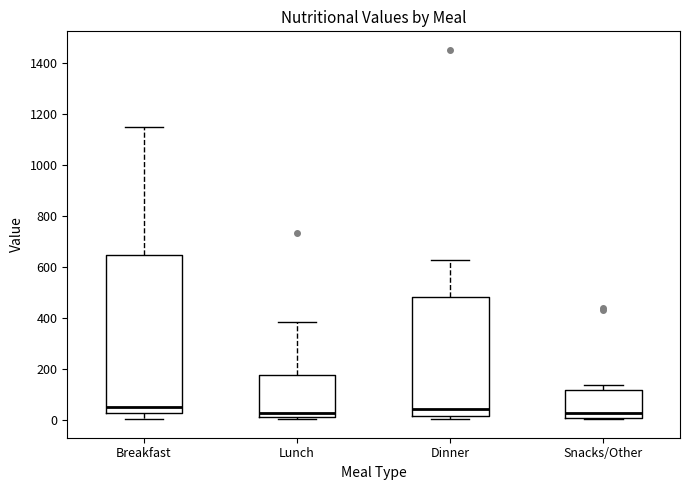

Where is the lower edge of the box for Lunch on the y-axis? The values are not printed on the chart, so give them approximately, as read against the axis.

20